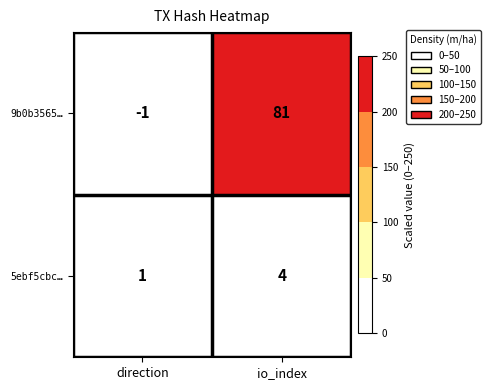

What is the maximum value for 9b0b3565…?

81